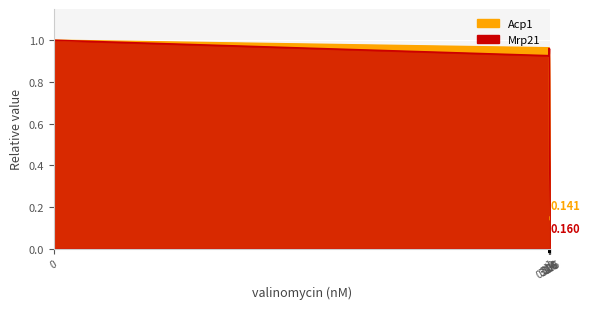

The value of Mrp21 at 1 is 0.9. True or false?

True